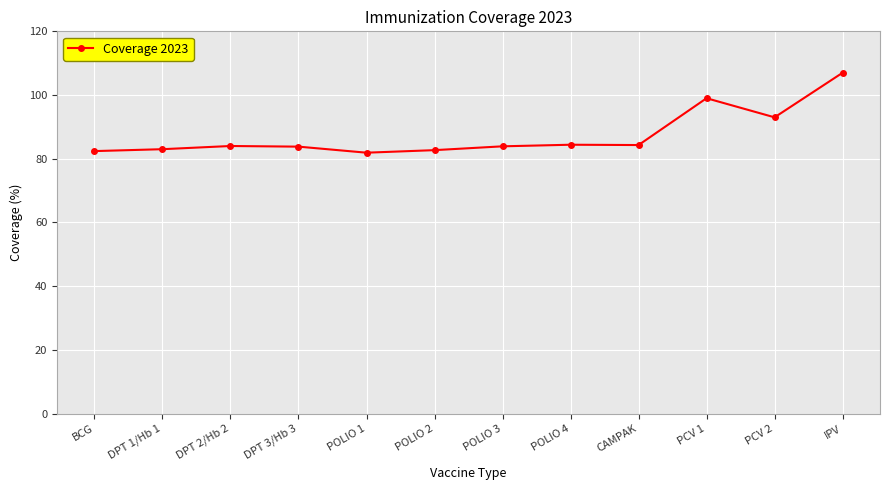

Approximately how many times larger is the value at CAMPAK compared to POLIO 3?

1.0